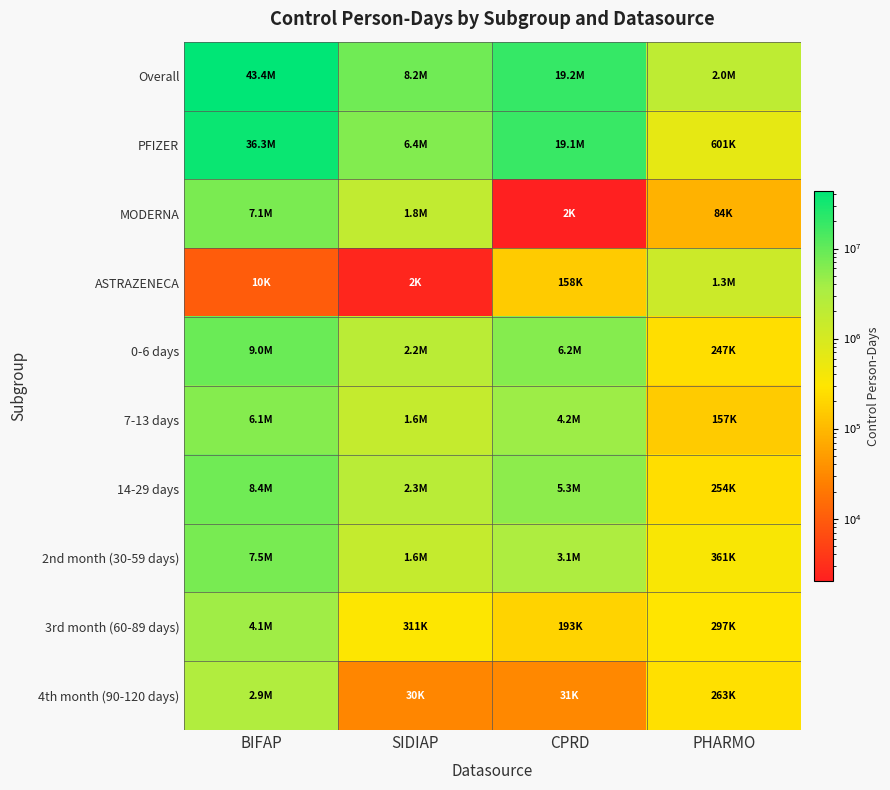

Which series has the largest total across all categories?

Overall